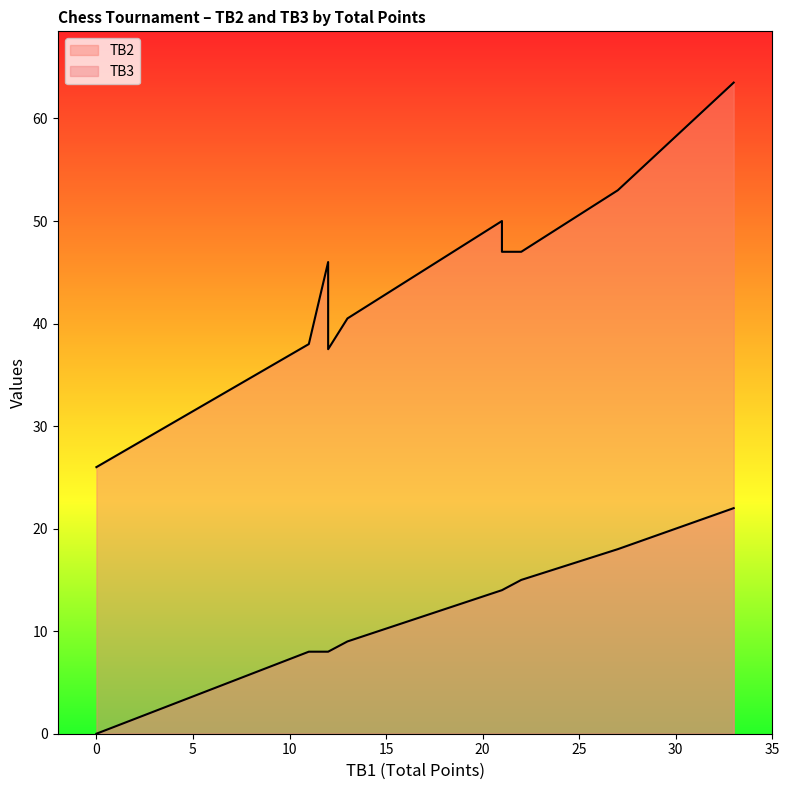

What are all the series names shown in the legend?

TB2, TB3